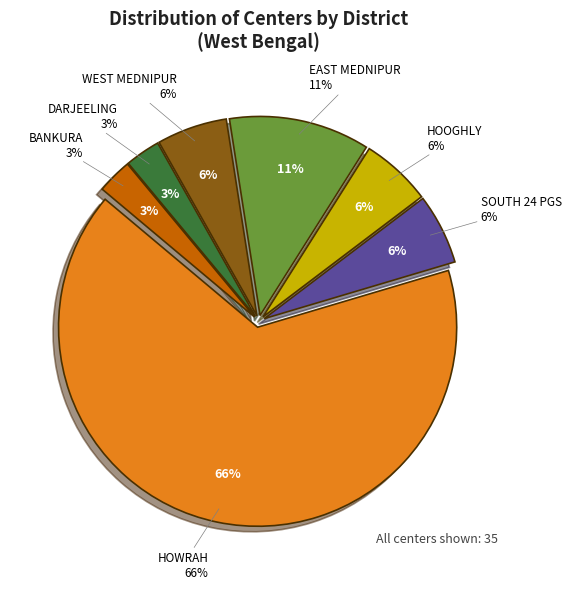

How many slices are in this pie chart?

7